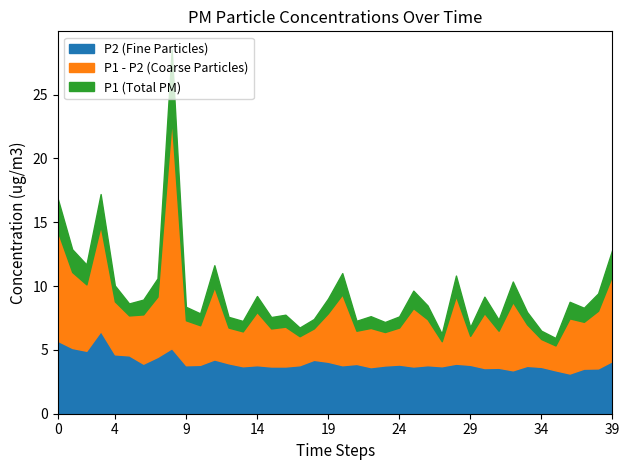

The P2 (Fine Particles) series shows 4.1 at 39. True or false?

True